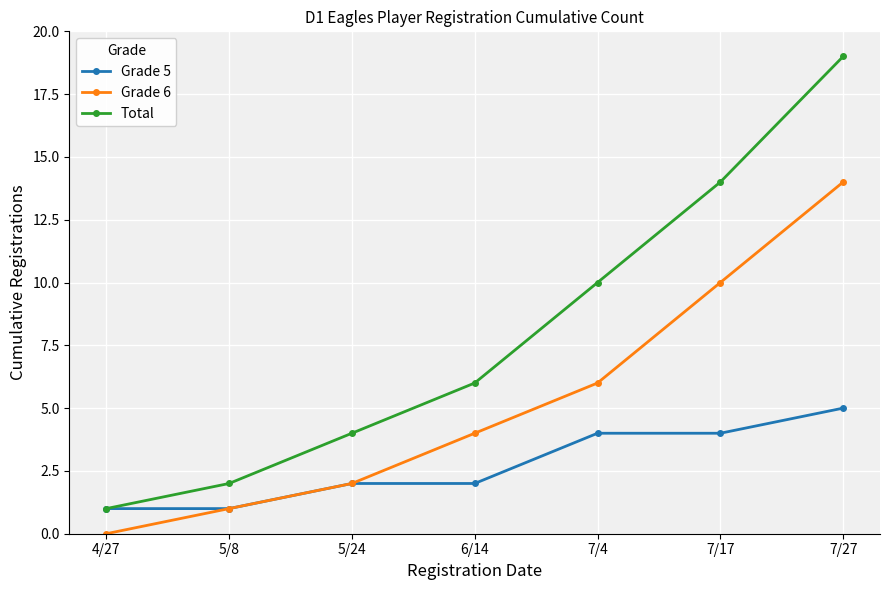

What is the spread (max minus min) of values at 7/17?

10